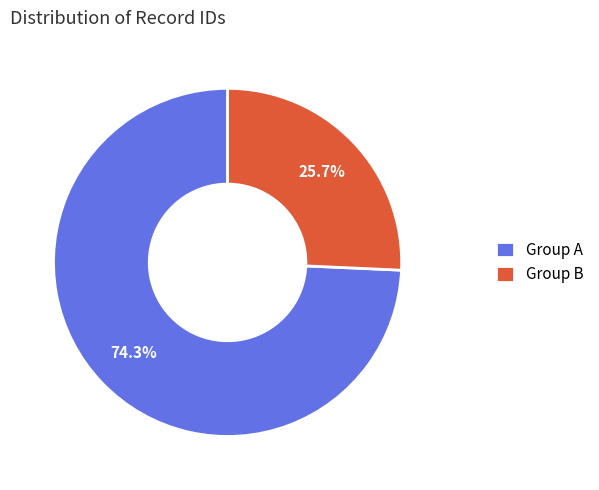

Approximately how many times larger is the value at Group A compared to Group B?

2.9